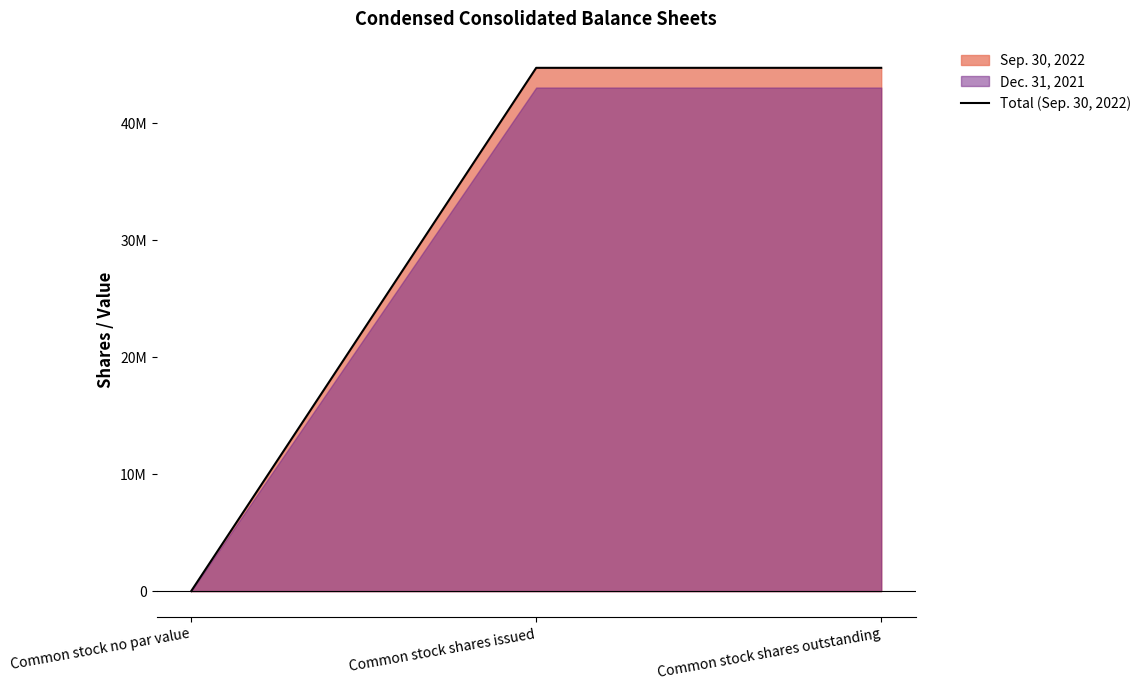

Reading left to right, list all the values displayed in this chart.

Common stock no par value=0	Common stock shares issued=44761814	Common stock shares outstanding=44761814